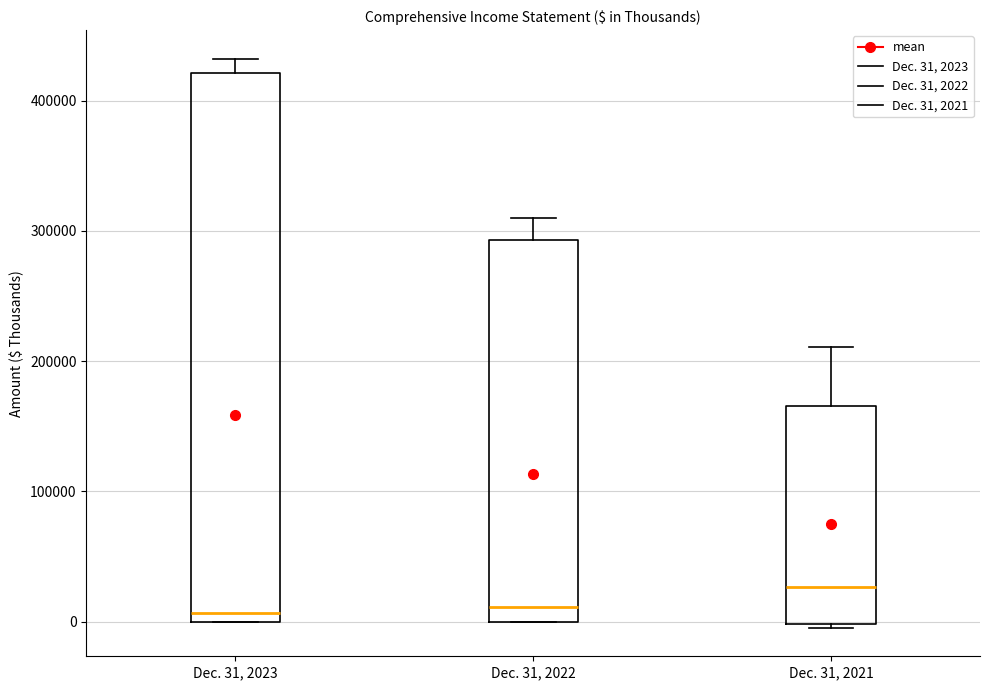

Reading left to right, transcribe this box plot: for each box, give where its median line is, the range the box spans, and where its two whiskers end, as read against the y-axis. The values are not printed on the chart, so give them approximately, as read against the axis.

Dec. 31, 2023: median 10000, box 0 to 420000, whiskers 0 to 430000
Dec. 31, 2022: median 10000, box 0 to 290000, whiskers 0 to 310000
Dec. 31, 2021: median 30000, box 0 to 170000, whiskers 0 (just below the box's lower edge) to 210000